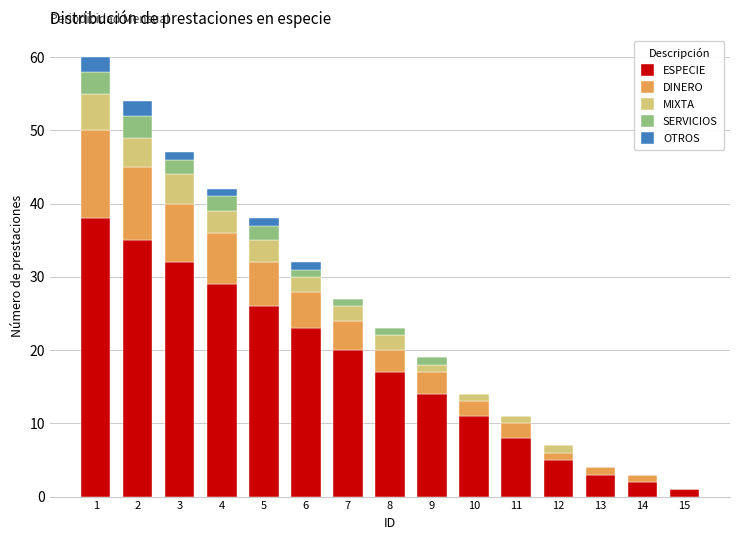

The ESPECIE series shows 10 at 7. True or false?

False